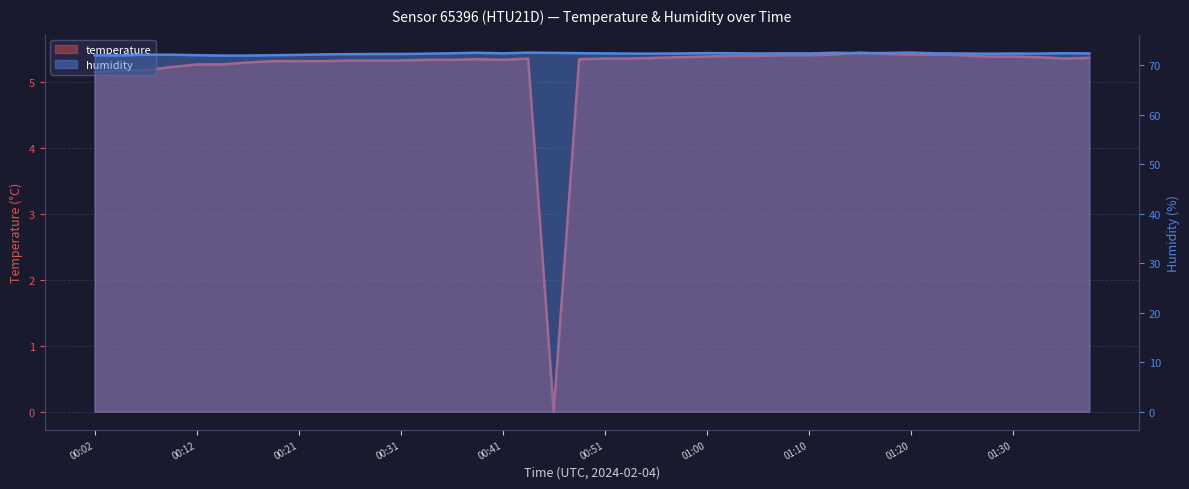

What position from the left is 01:32?

38